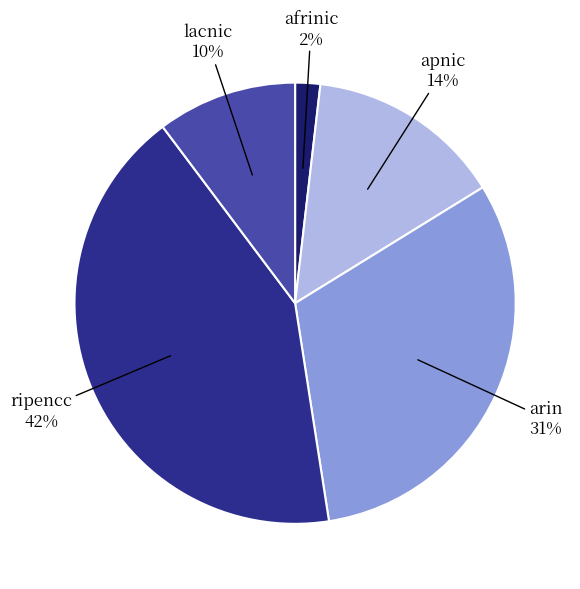

Between arin and apnic, which is larger?

arin